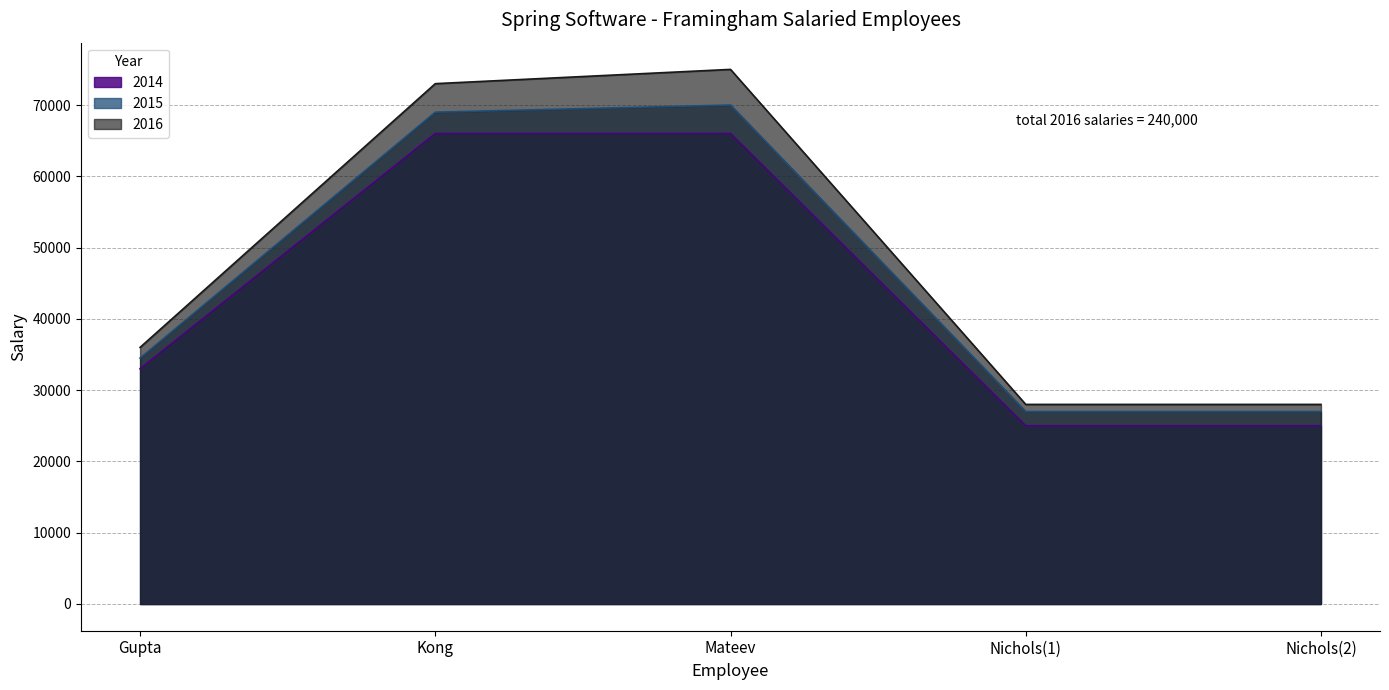

At which category is the sum across all series the highest?

Mateev